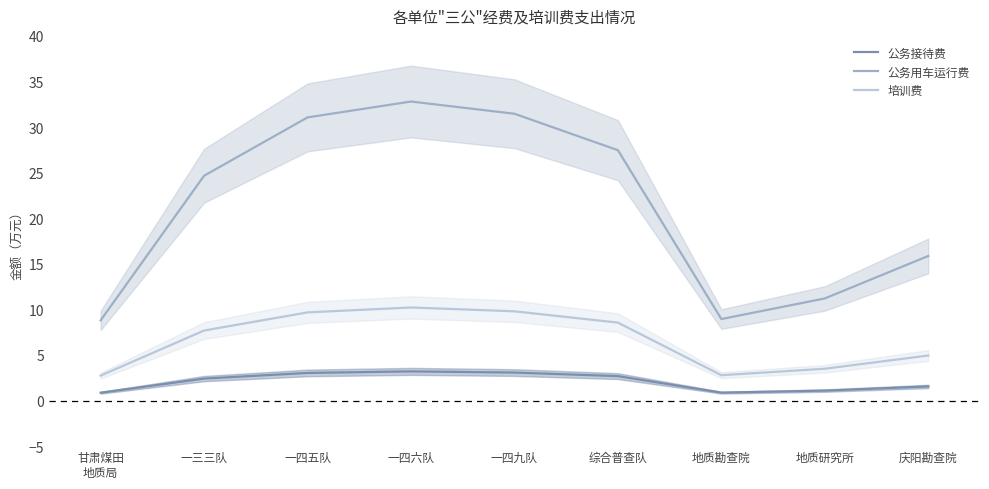

What is the label of the 2nd point from the right?

地质研究所